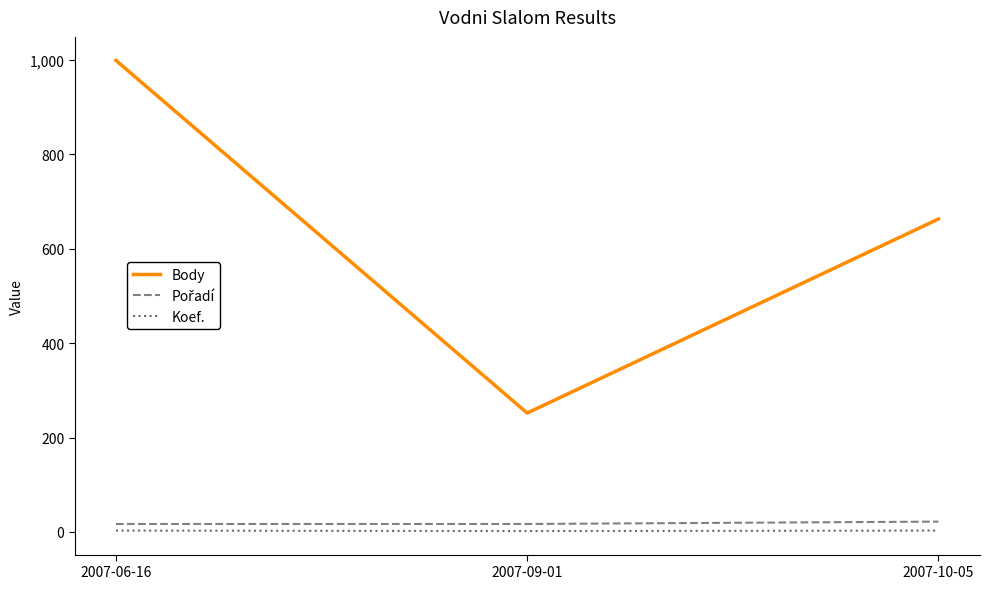

True or false: Body has a value of 663 at 2007-10-05.

True